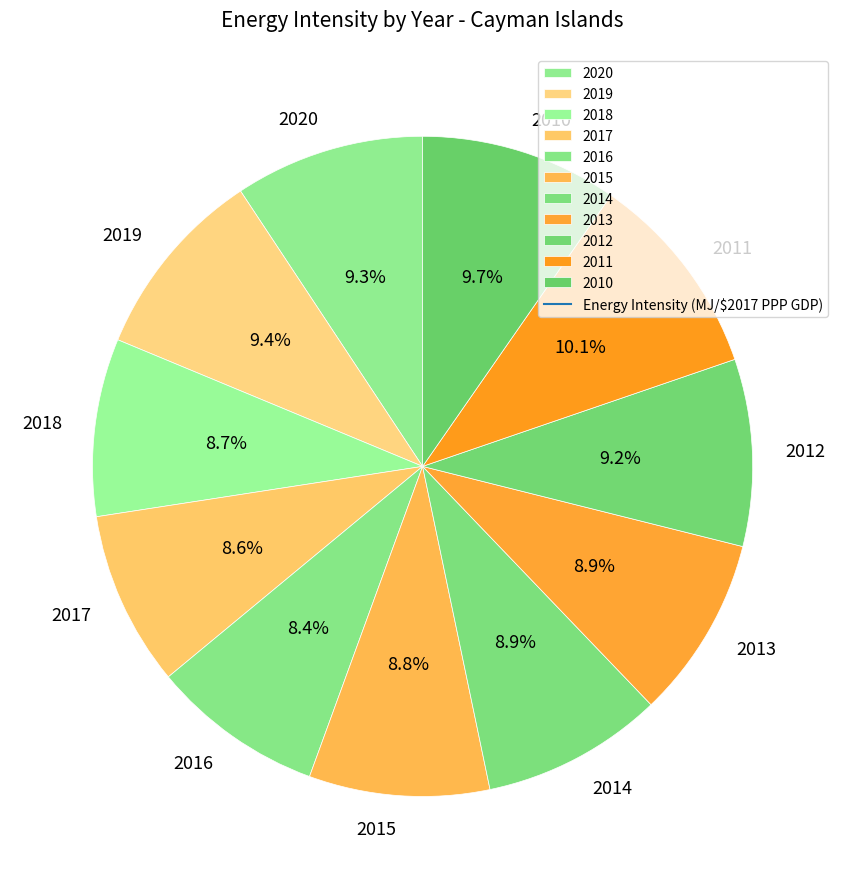

Is there any slice that represents more than half of the pie?

No